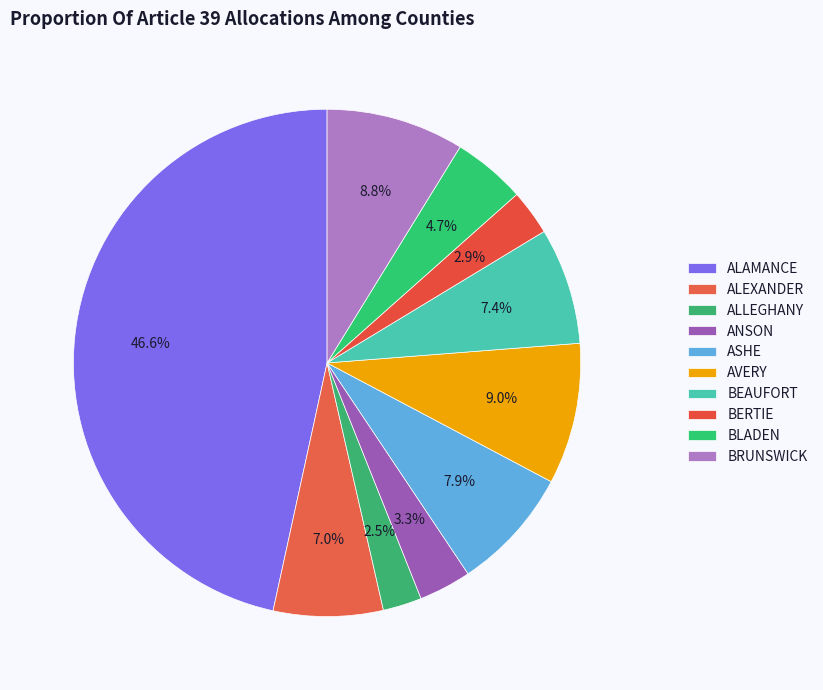

How many segments does this pie chart have?

10